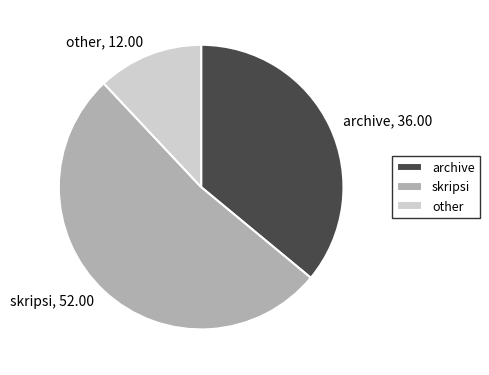

Rank the categories by value from lowest to highest.

other, archive, skripsi